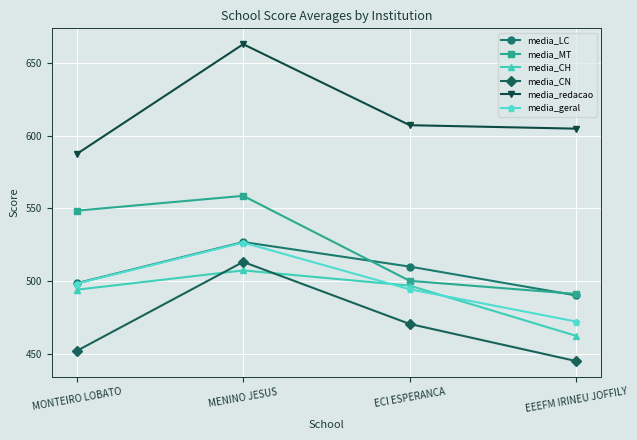

What is the total value across all series at MENINO JESUS?

3295.7